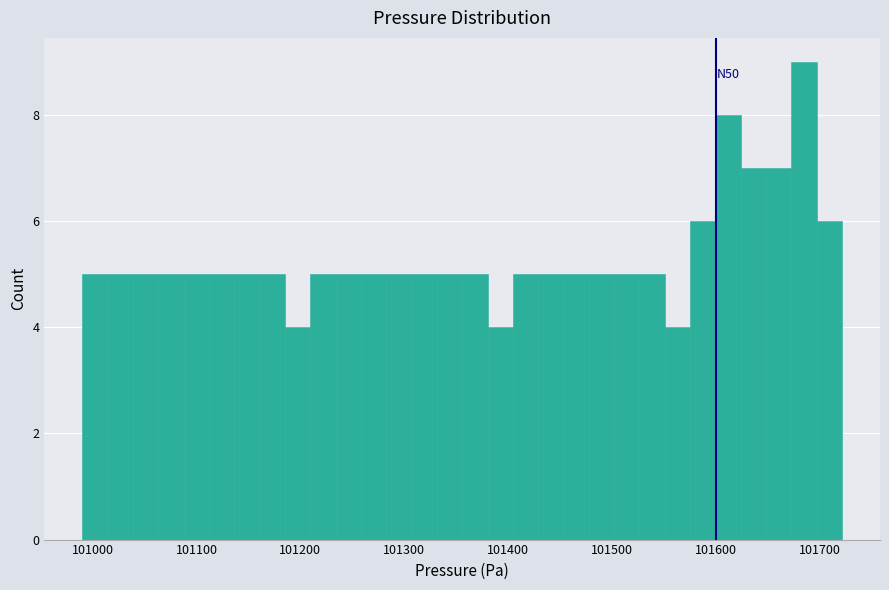

Read against the x-axis, roughly where is the centre of the tallest bar?

101690